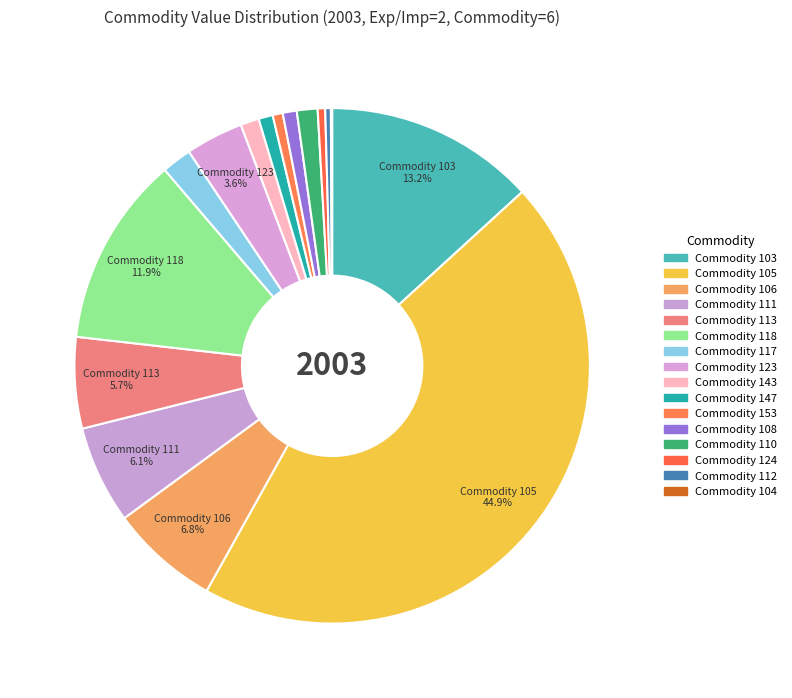

How many segments does this pie chart have?

16